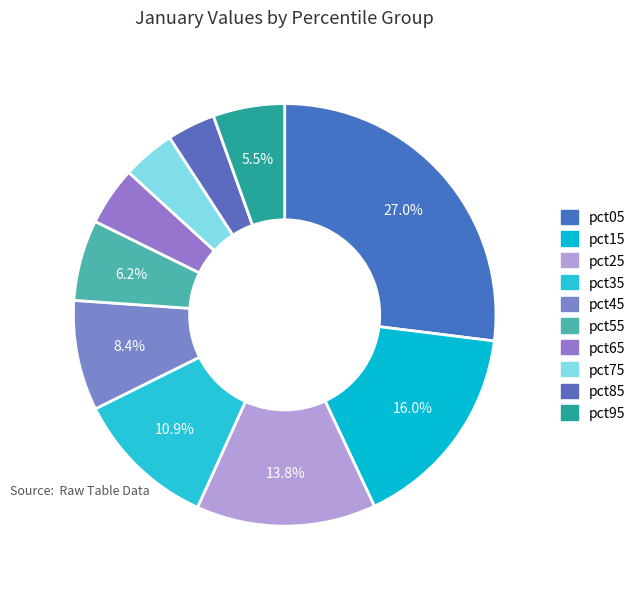

How many segments does this pie chart have?

10